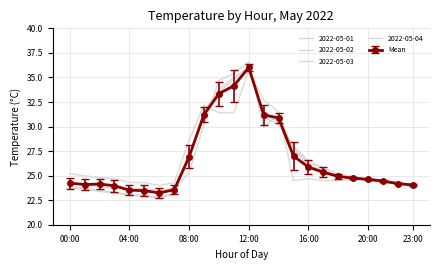

Is this an area chart (filled region under the line)?

No